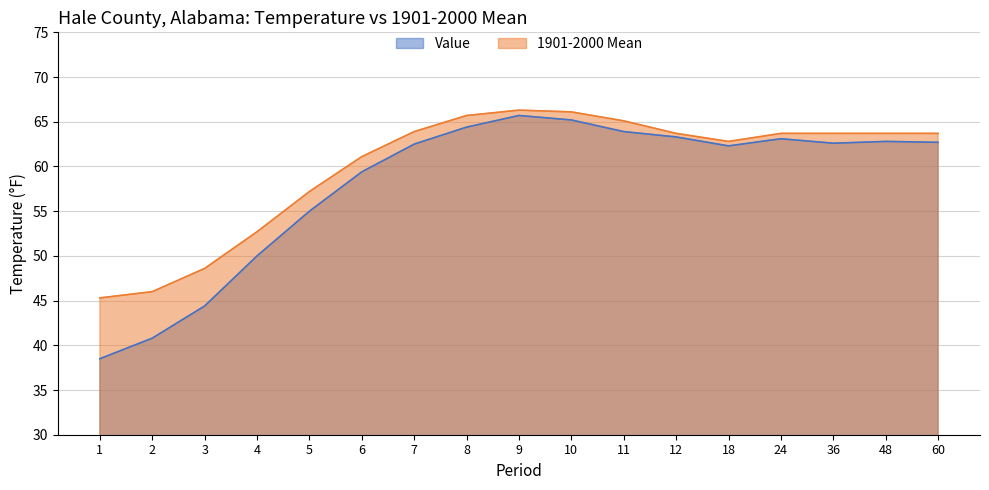

What value does the 1901-2000 Mean series have at 3?

48.6